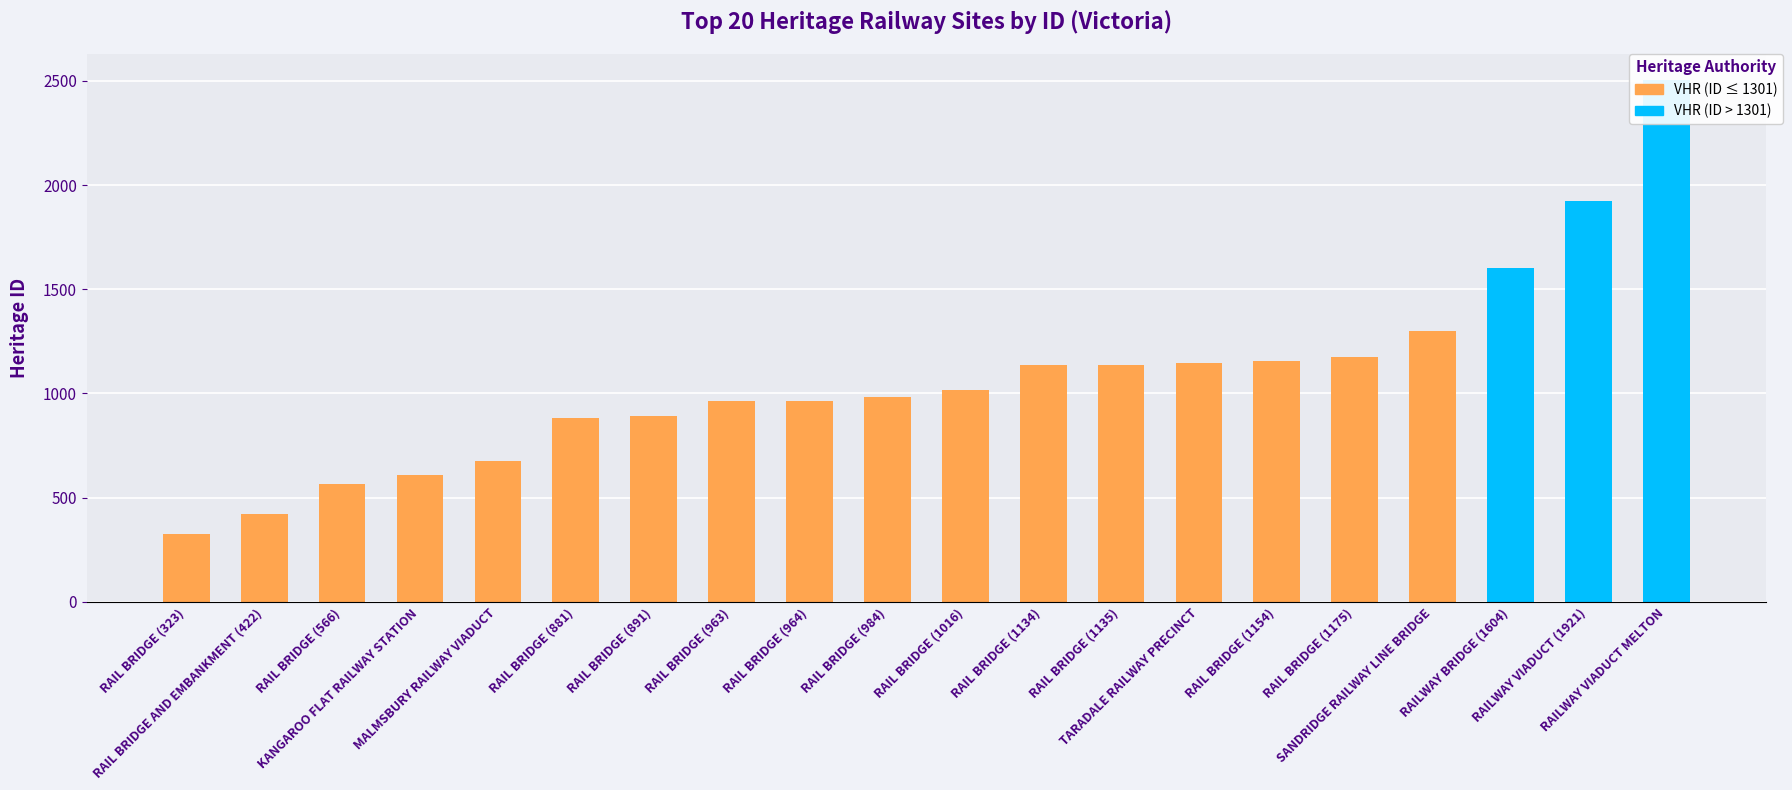

What is the difference between the maximum and minimum values?

2181